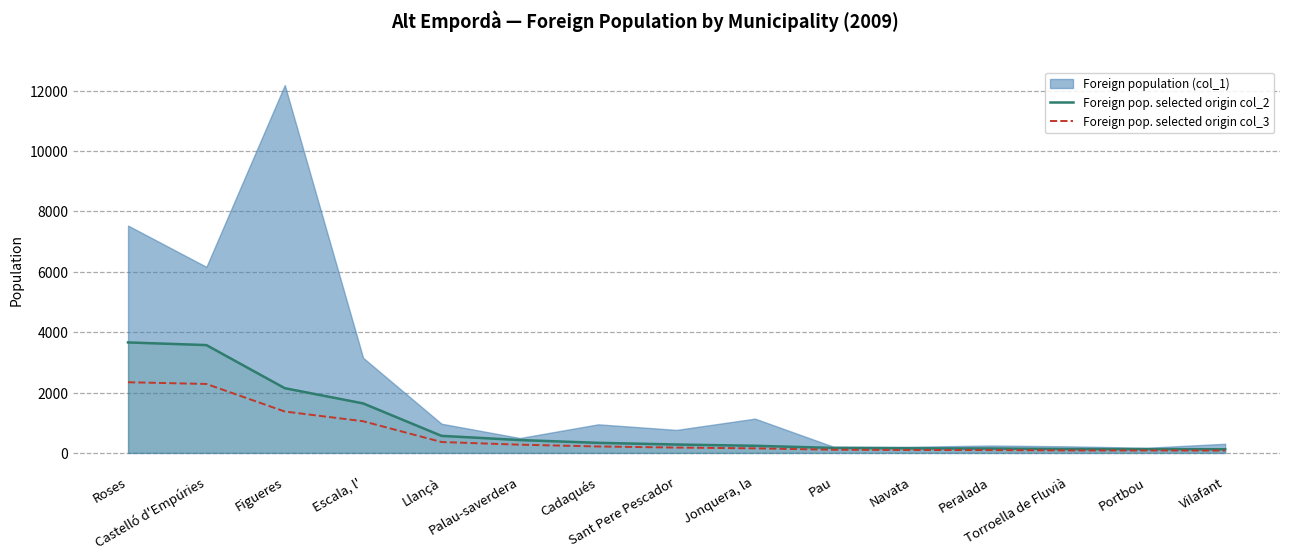

At which category does the chart reach its minimum across all series?

Vilafant